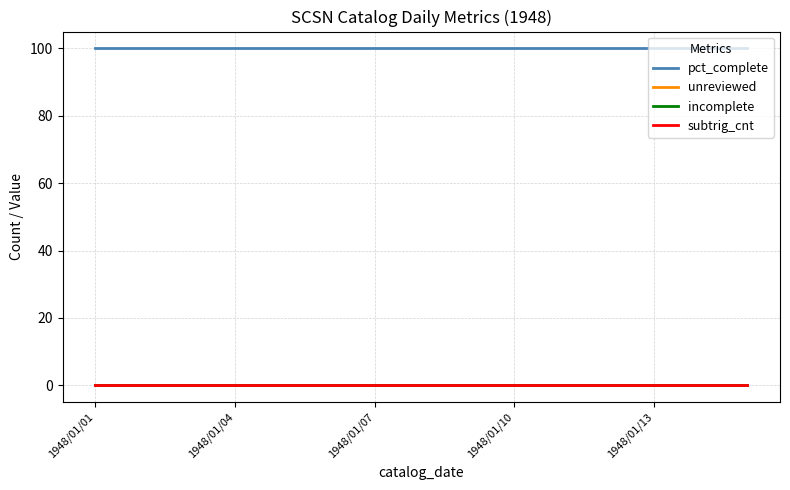

At how many categories does at least one series exceed 68?

15